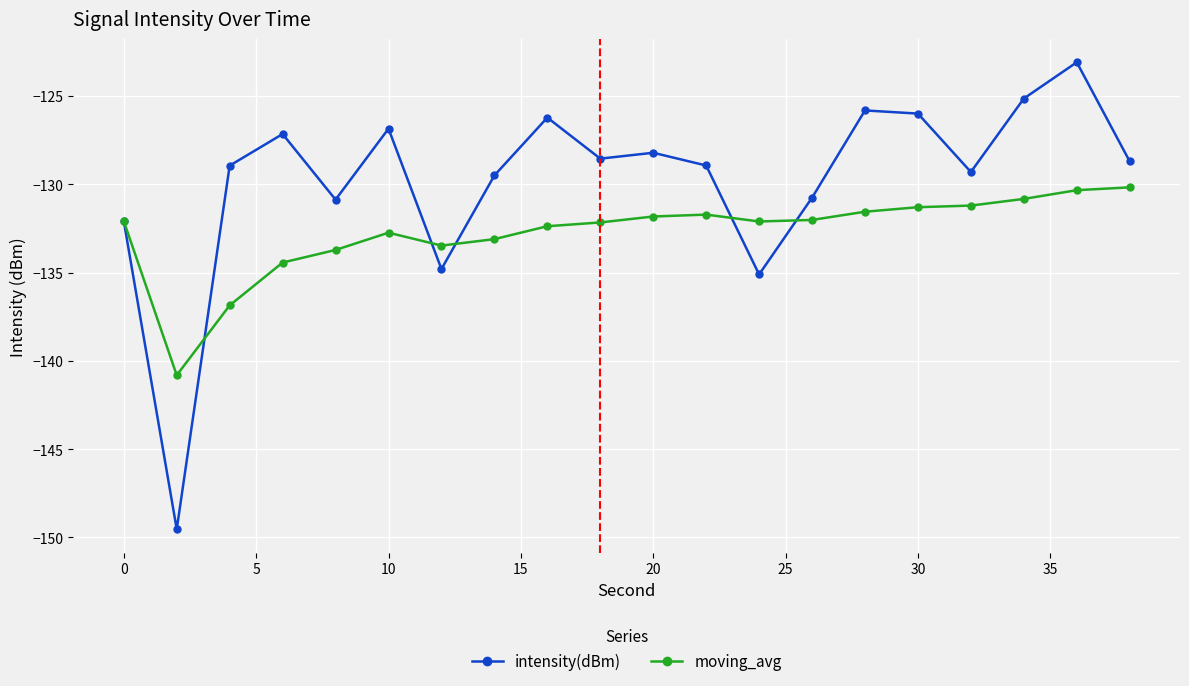

How many data points does each series have?

20